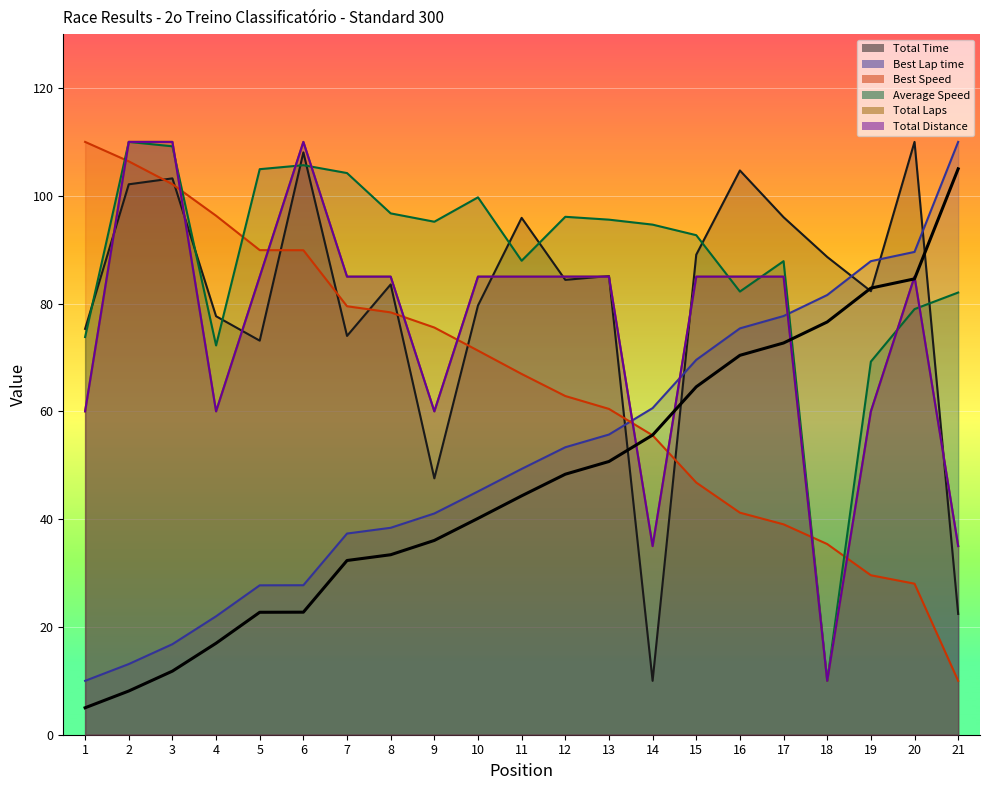

Is the value of Best Lap time at 14 greater than the value of Total Time at 14?

Yes